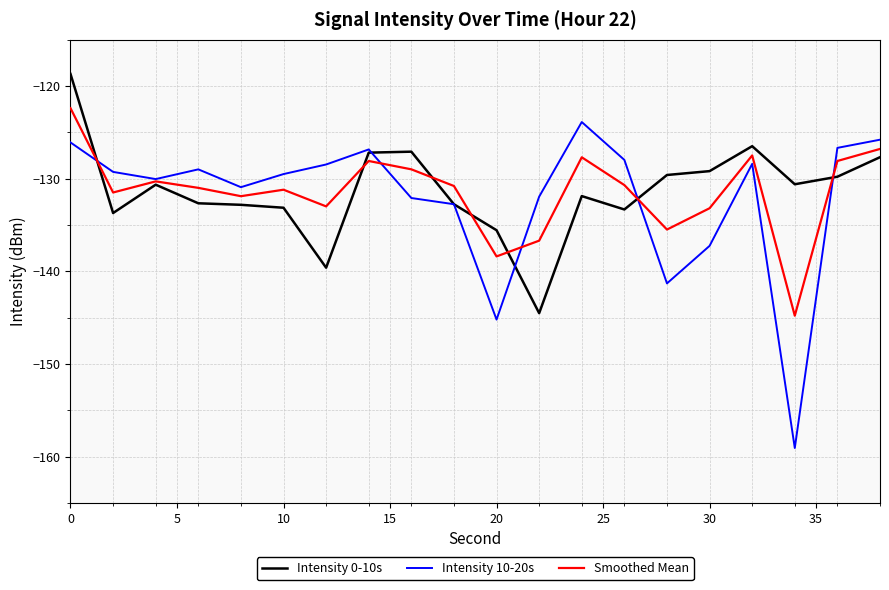

In Intensity 0-10s, how many points are lower than both neighbors (excluding endpoints)?

5